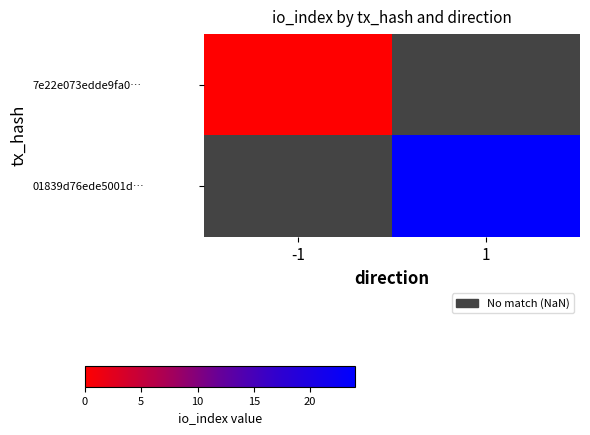

Which series has the widest spread of values?

7e22e073edde9fa0…